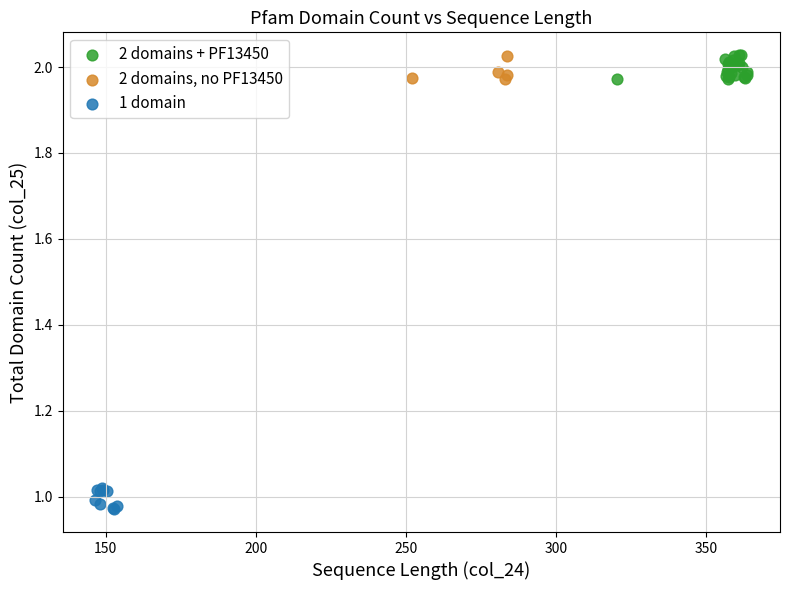

Which series contains the lowest Y value?

1 domain